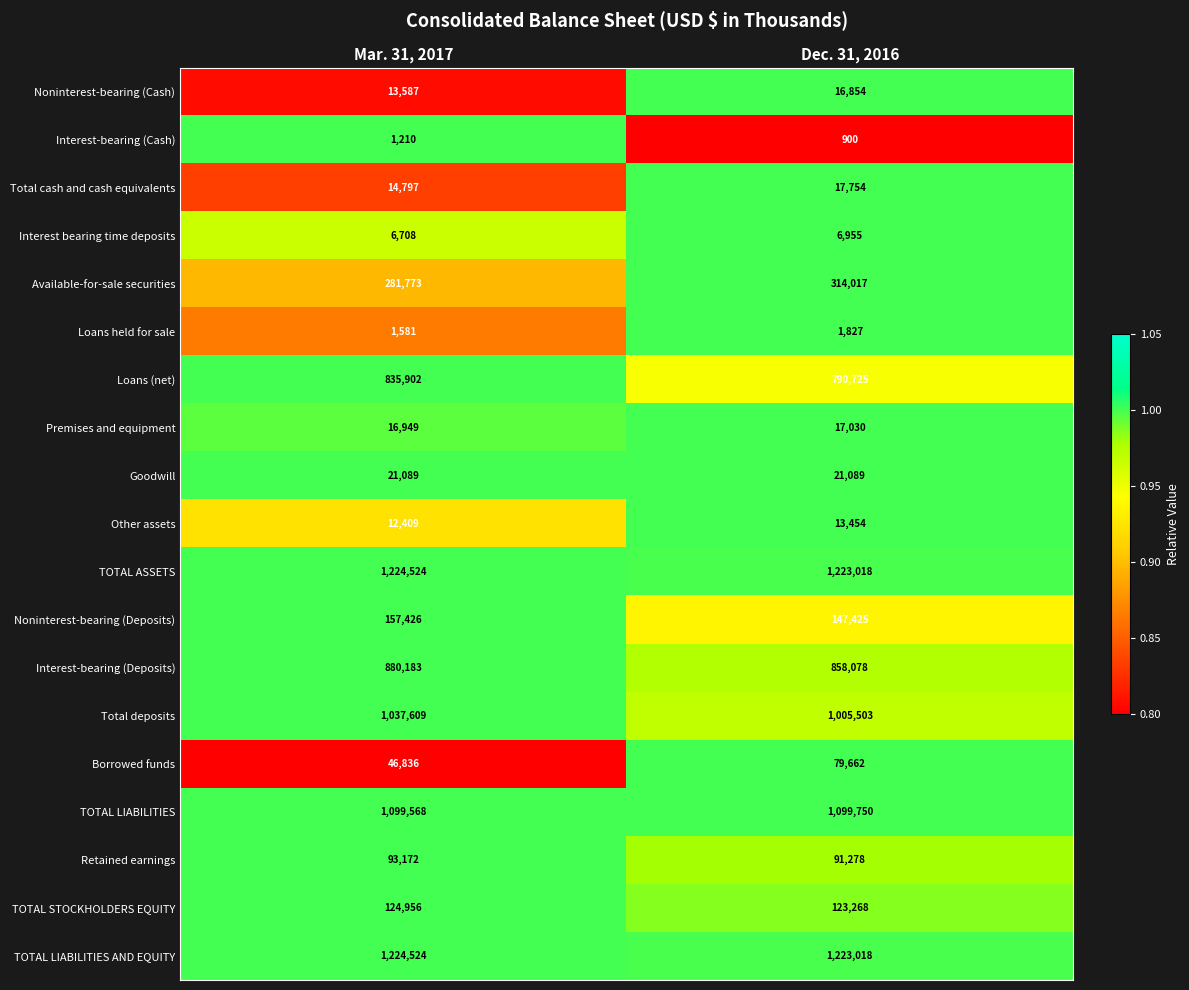

The Loans held for sale series shows 2077 at Mar. 31, 2017. True or false?

False